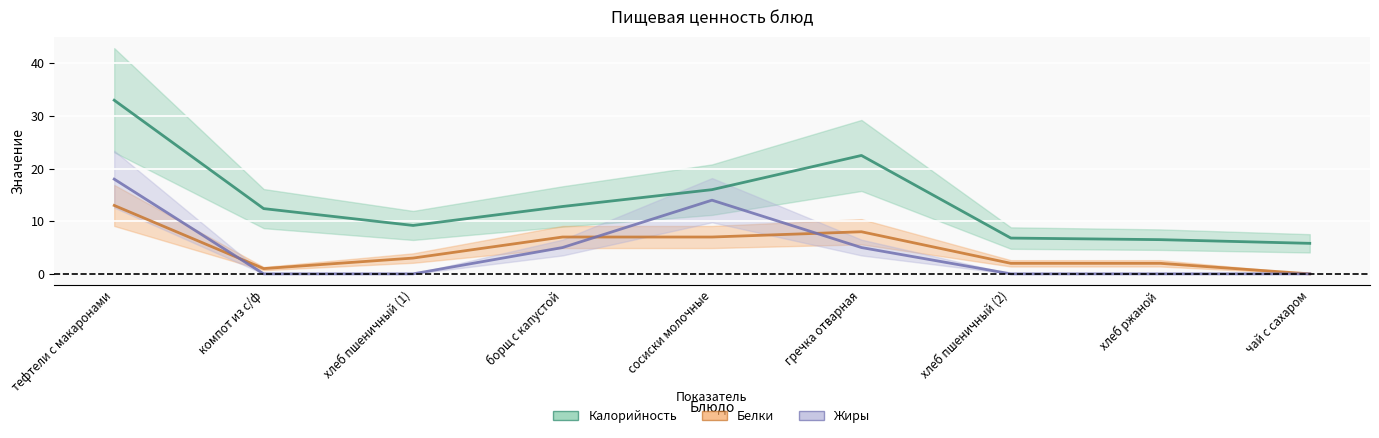

At how many categories does at least one series exceed 3?

9